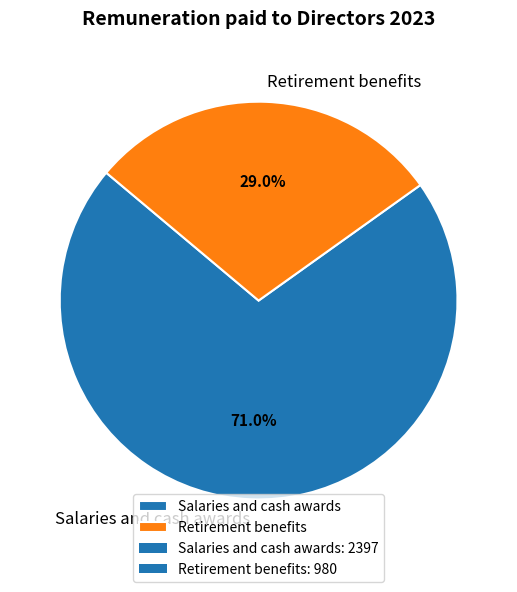

Do Salaries and cash awards and Retirement benefits together represent more than half of the pie?

Yes